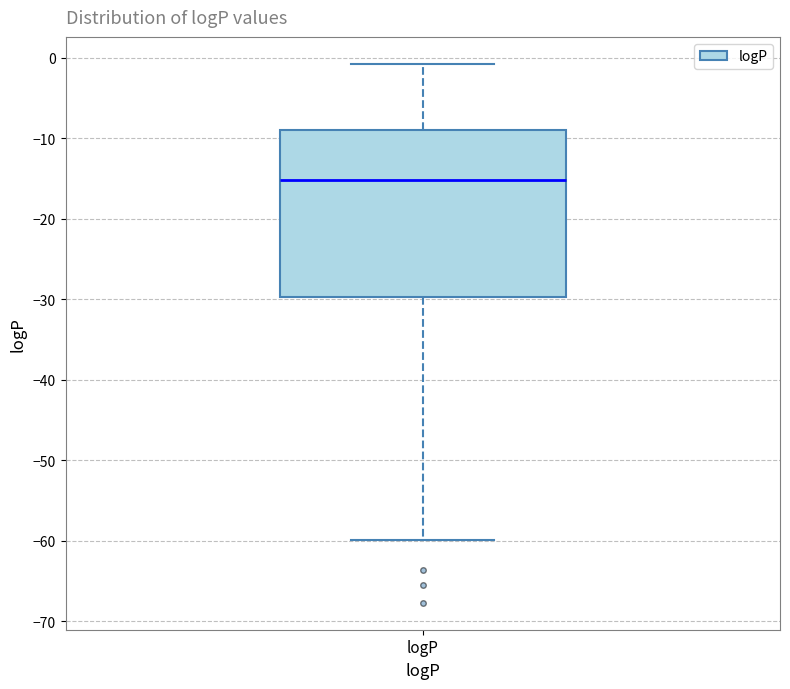

Transcribe this box plot: give where the median line is, the range the box spans, and where the two whiskers end, as read against the y-axis. The values are not printed on the chart, so give them approximately, as read against the axis.

median -15, box -30 to -9, whiskers -60 to -1